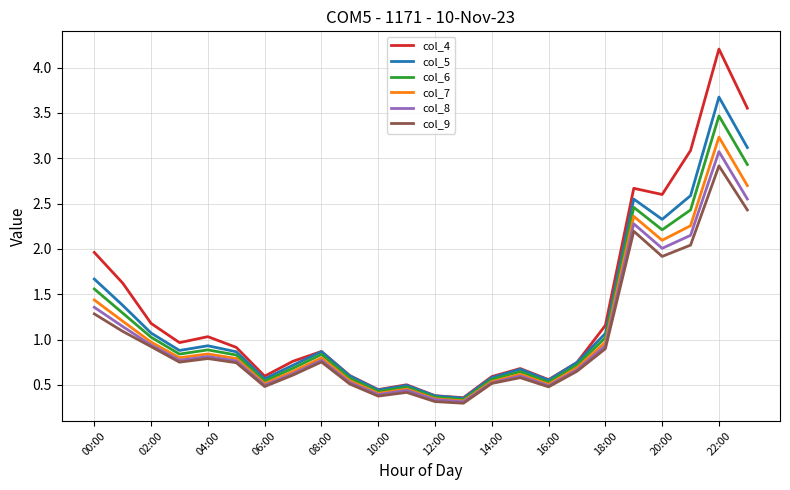

Which series has the widest spread of values?

col_4